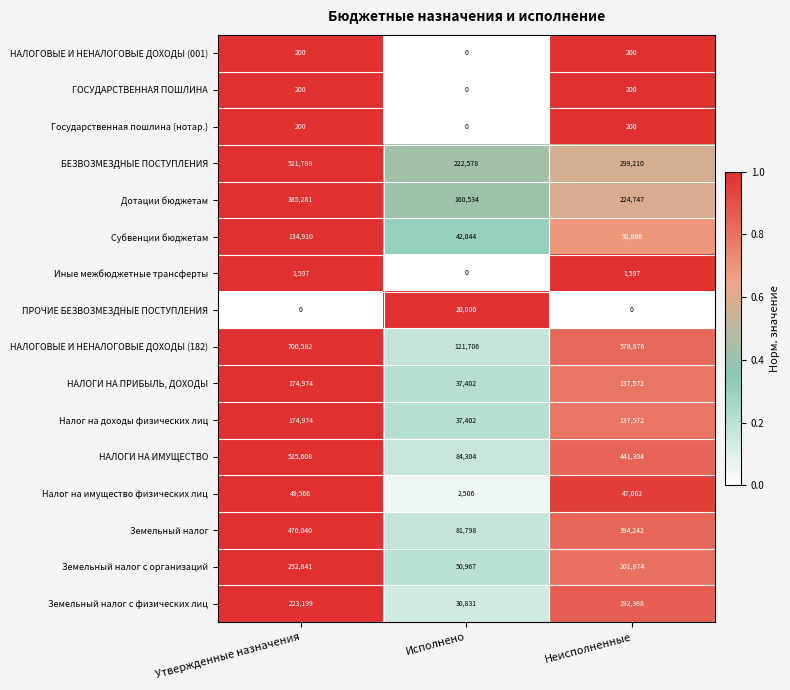

Which series has the largest total across all categories?

НАЛОГОВЫЕ И НЕНАЛОГОВЫЕ ДОХОДЫ (182)